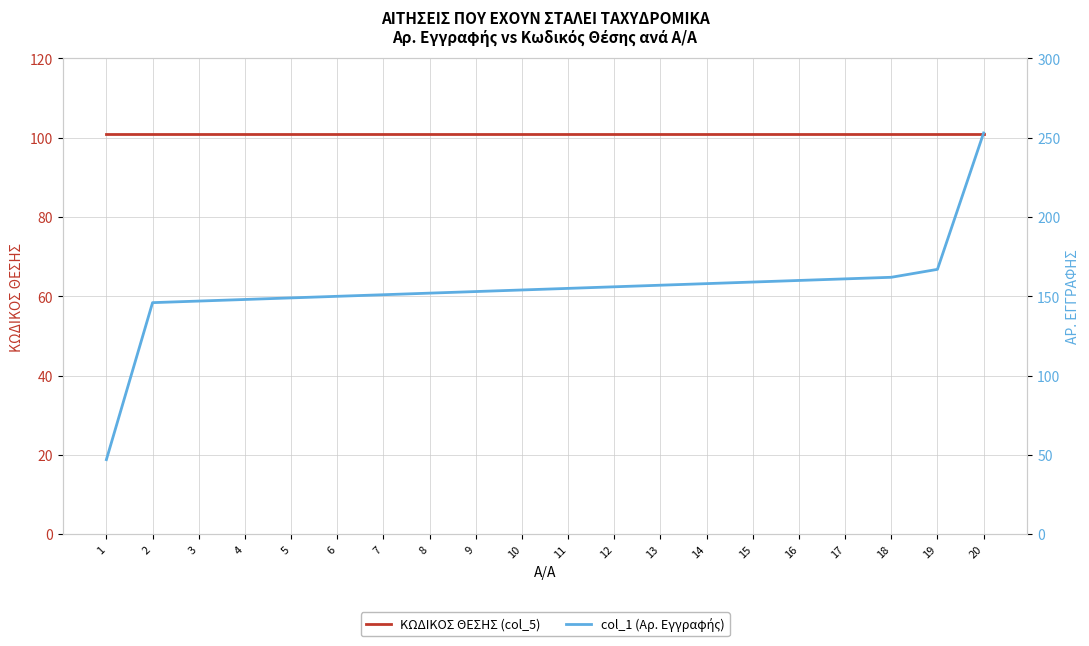

Reading left to right, extract all data points from this chart.

ΚΩΔΙΚΟΣ ΘΕΣΗΣ (col_5): 1=101	2=101	3=101	4=101	5=101	6=101	7=101	8=101	9=101	10=101	11=101	12=101	13=101	14=101	15=101	16=101	17=101	18=101	19=101	20=101
col_1 (Αρ. Εγγραφής): 1=47	2=146	3=147	4=148	5=149	6=150	7=151	8=152	9=153	10=154	11=155	12=156	13=157	14=158	15=159	16=160	17=161	18=162	19=167	20=253